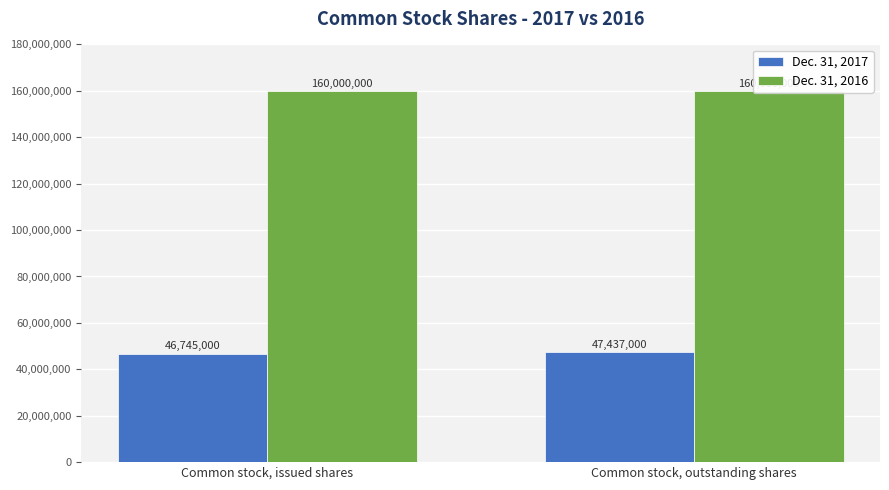

How many bars are there in total?

4